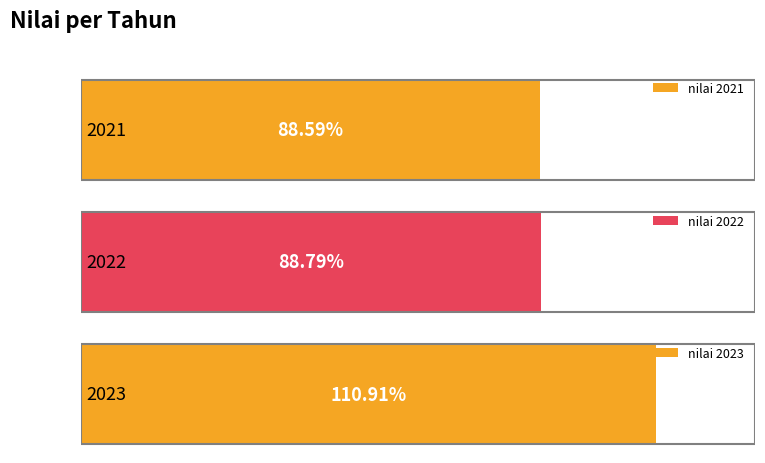

List the labels in order of value, largest first.

2023, 2022, 2021